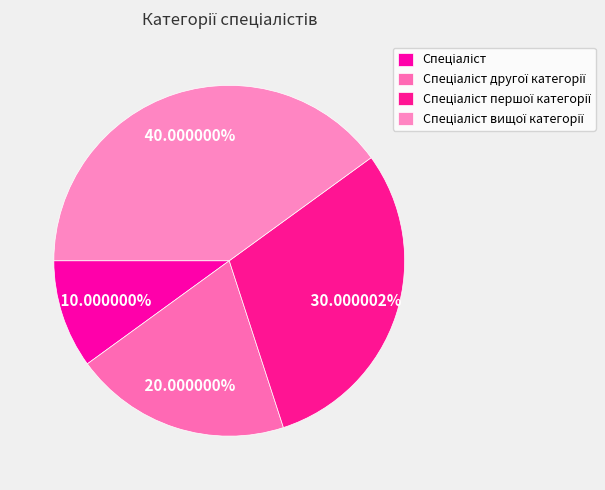

How many segments does this pie chart have?

4